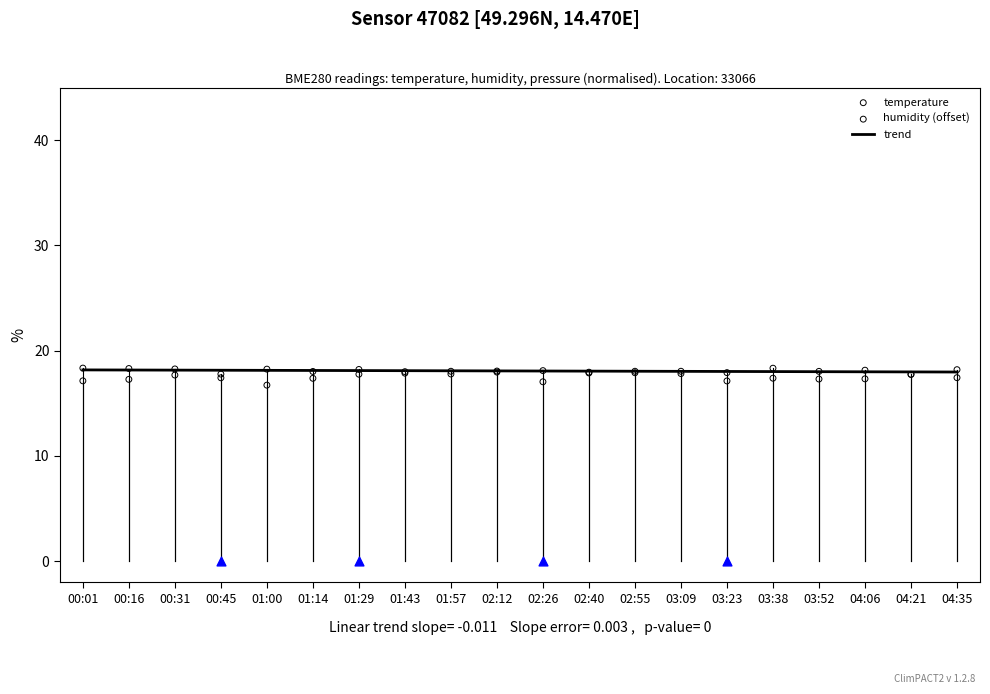

Is the value of humidity at 01:57 greater than the value of temperature at 03:52?

No